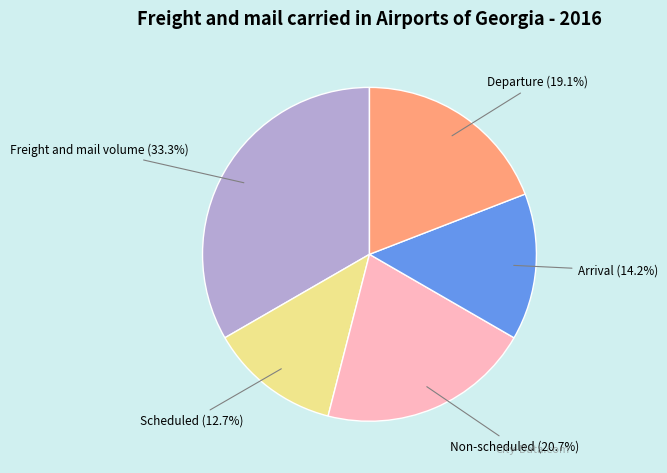

Between Freight and mail volume and Scheduled, which is larger?

Freight and mail volume